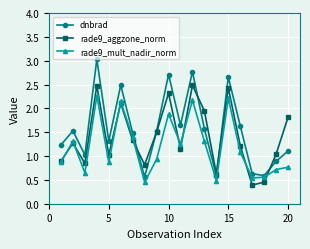

True or false: rade9_aggzone_norm has more than 1 points higher than both neighbors.

True